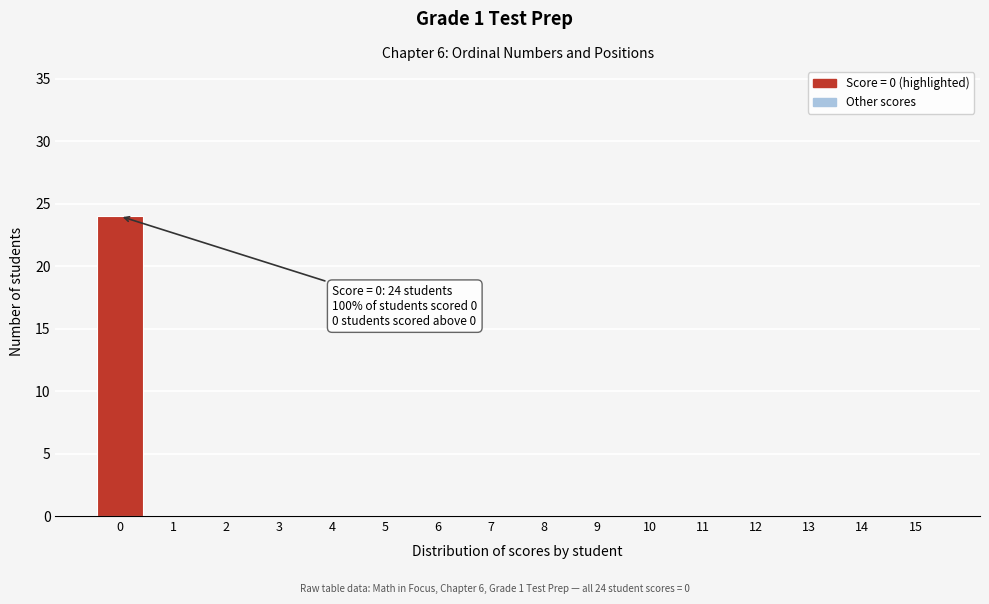

Reading left to right, extract all data points from this chart.

0=24	1=0	2=0	3=0	4=0	5=0	6=0	7=0	8=0	9=0	10=0	11=0	12=0	13=0	14=0	15=0